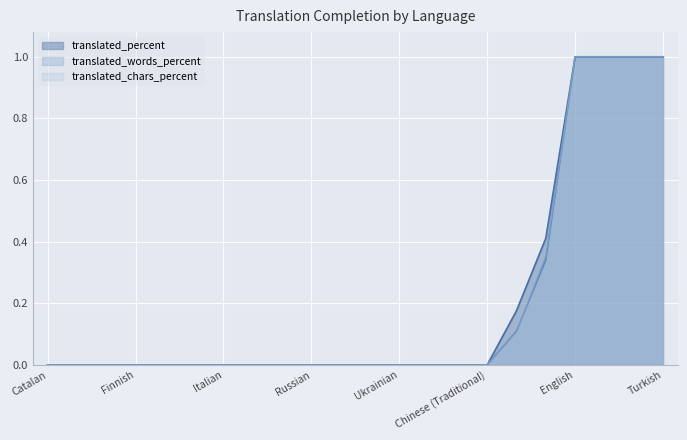

What are all the series names shown in the legend?

translated_percent, translated_words_percent, translated_chars_percent